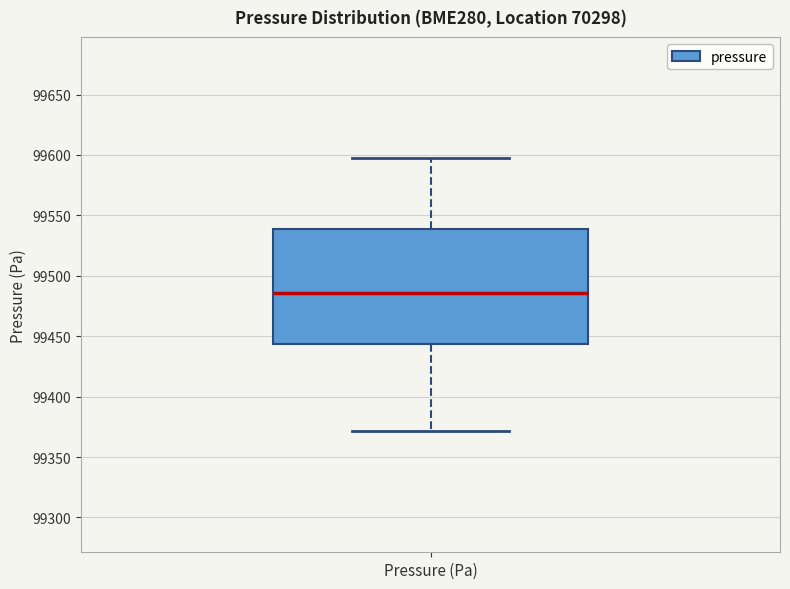

Where is the upper edge of the box for Pressure (Pa) on the y-axis? The values are not printed on the chart, so give them approximately, as read against the axis.

99540